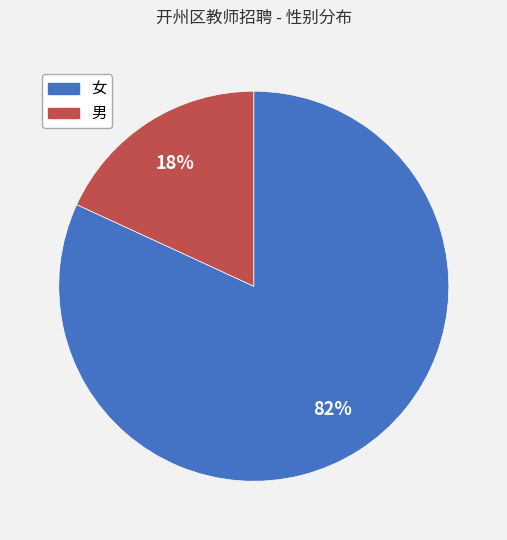

Which category has the smallest portion of the pie?

男